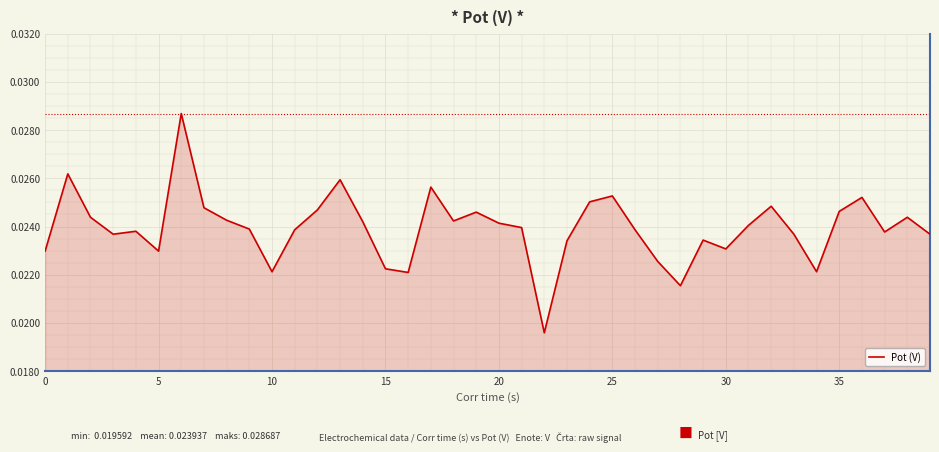

Does the chart display data point markers on the line(s)?

No